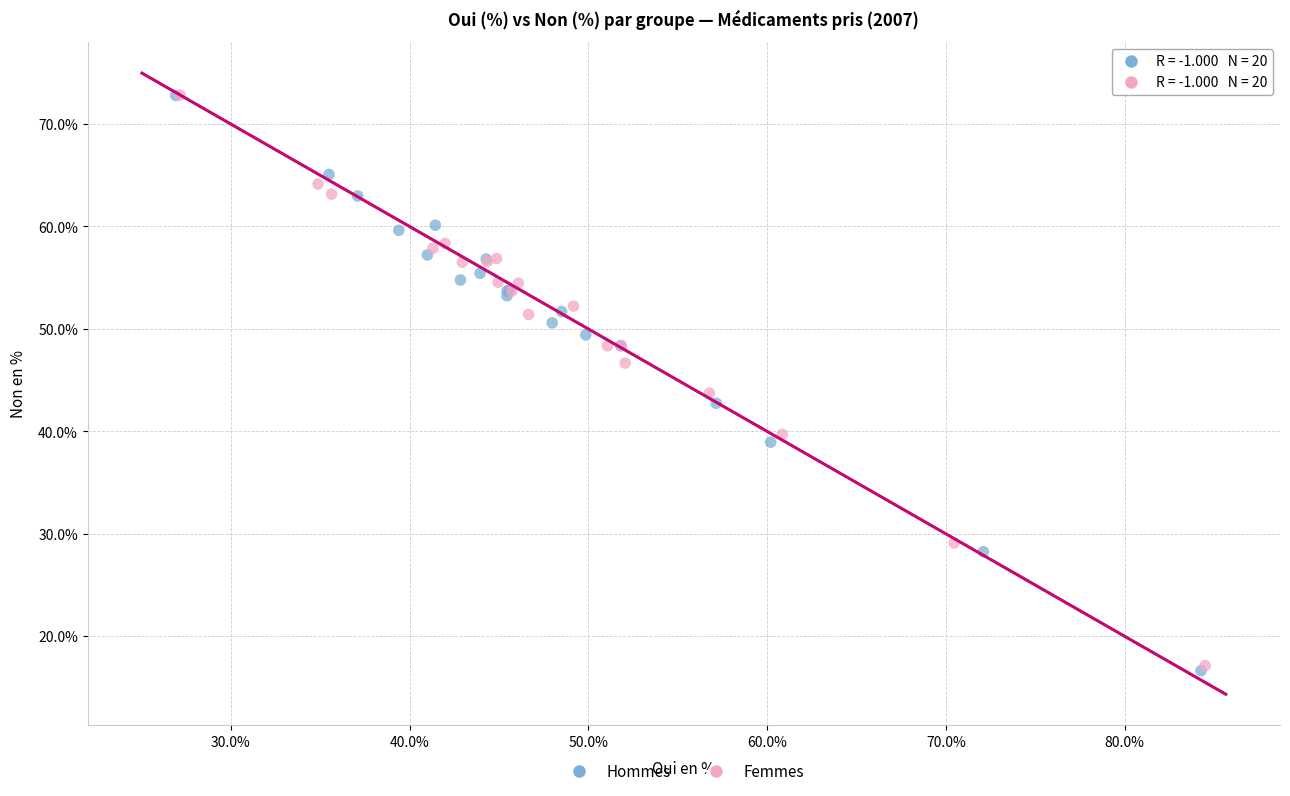

Which series has the largest Y range (max minus min)?

Hommes